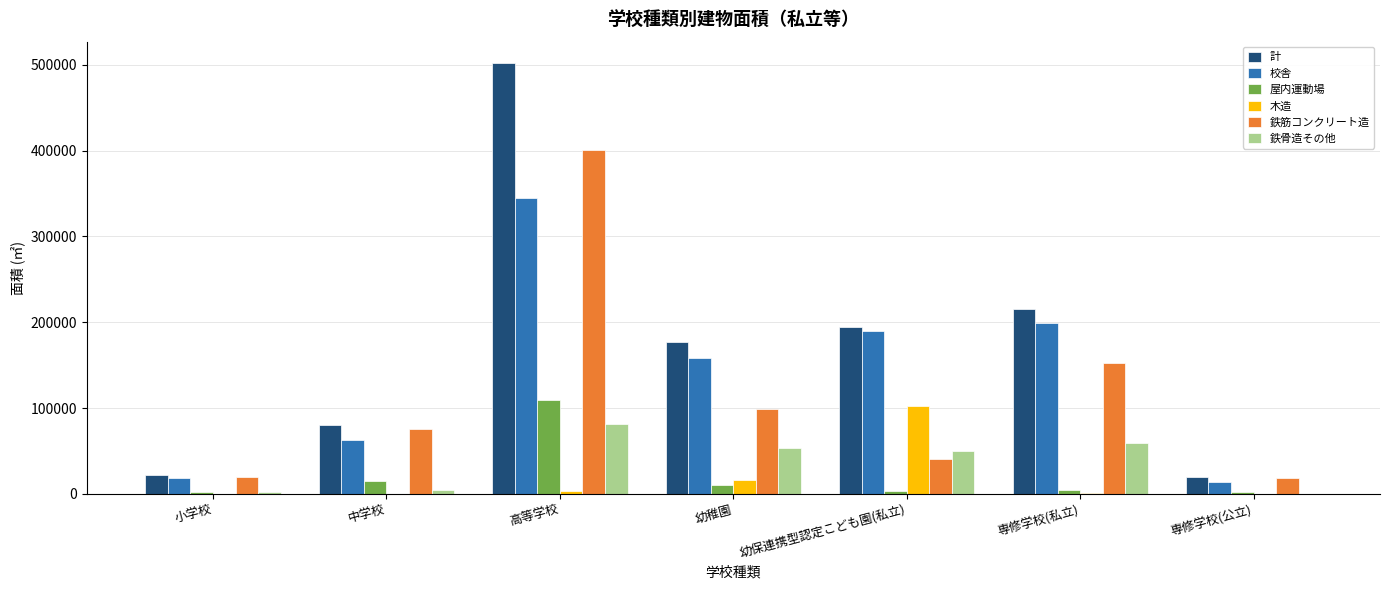

What is the spread (max minus min) of values at 幼保連携型認定こども園(私立)?

191197